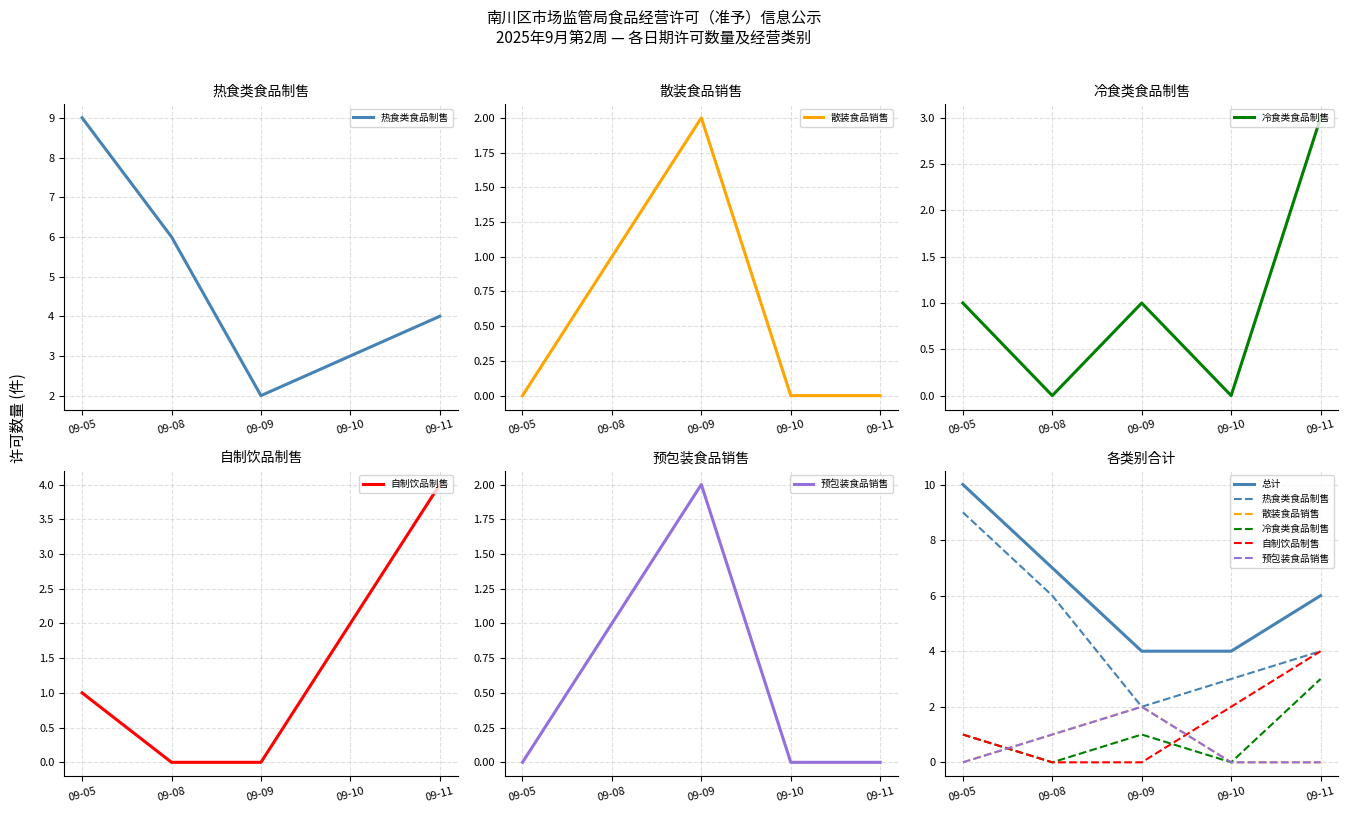

How many data points in 总计 are less than 6?

2